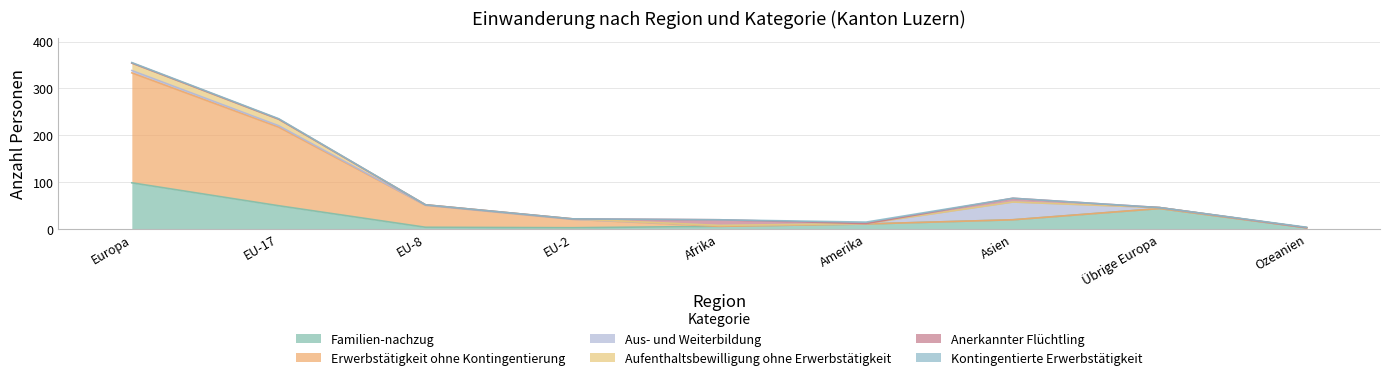

Where do Anerkannter Flüchtling and Erwerbstätigkeit ohne Kontingentierung first cross each other?

EU-2 and Afrika